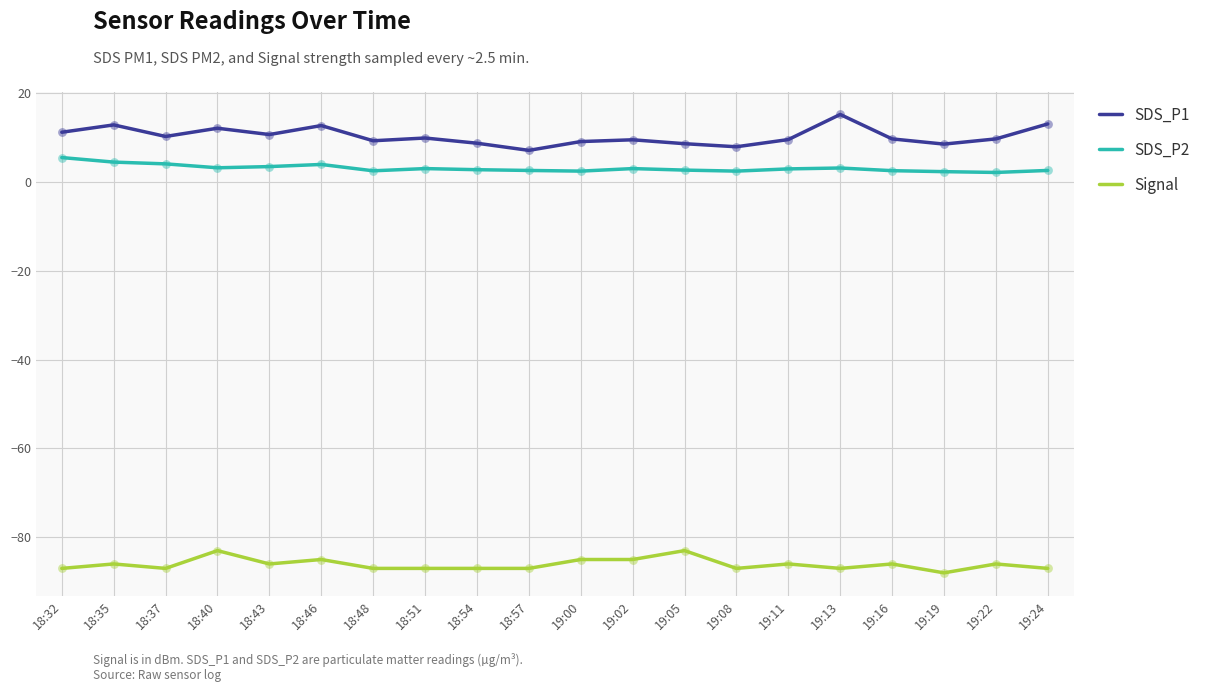

Is the value of SDS_P2 at 18:57 greater than the value of SDS_P1 at 18:35?

No